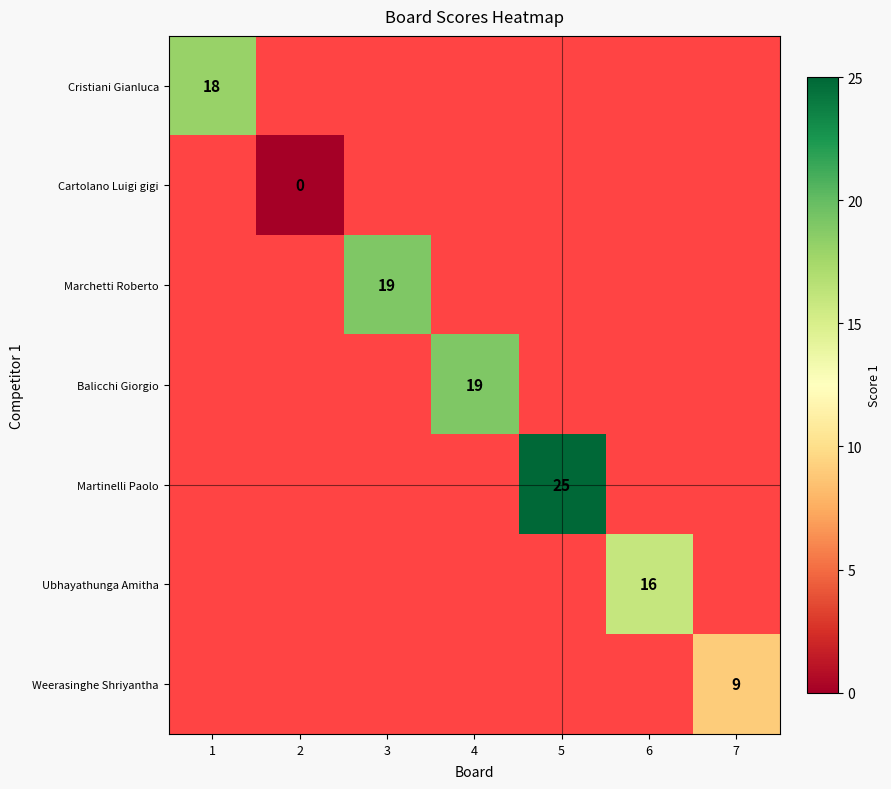

How many data points does each series have?

7